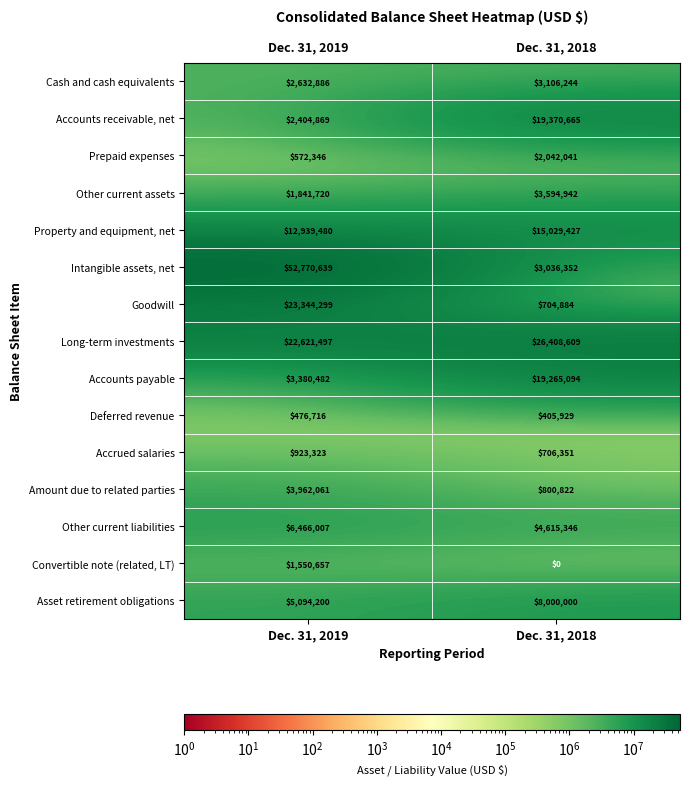

How many categories are shown in the chart?

2